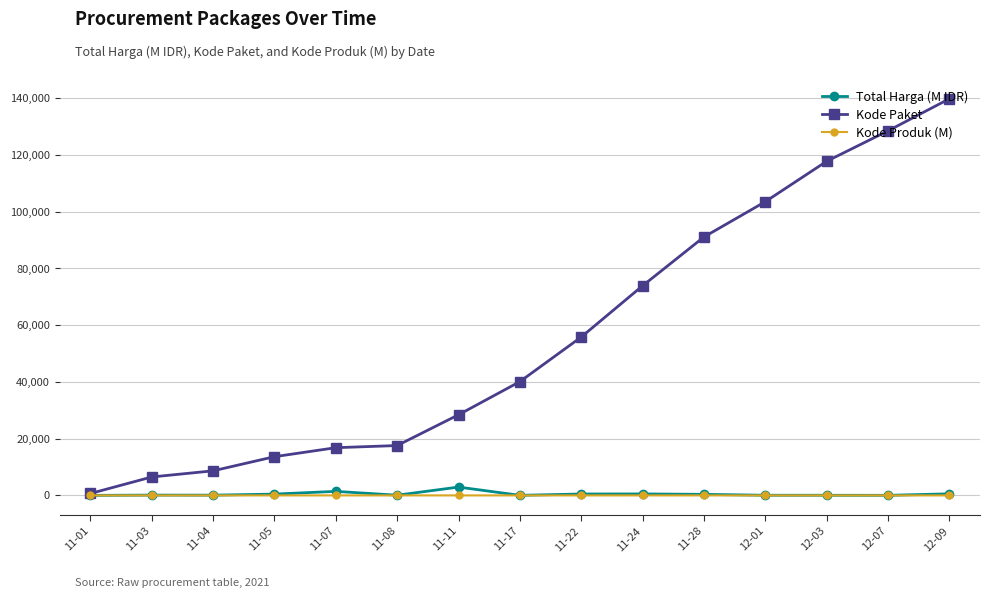

Which series has the largest range (max minus min)?

Kode Paket